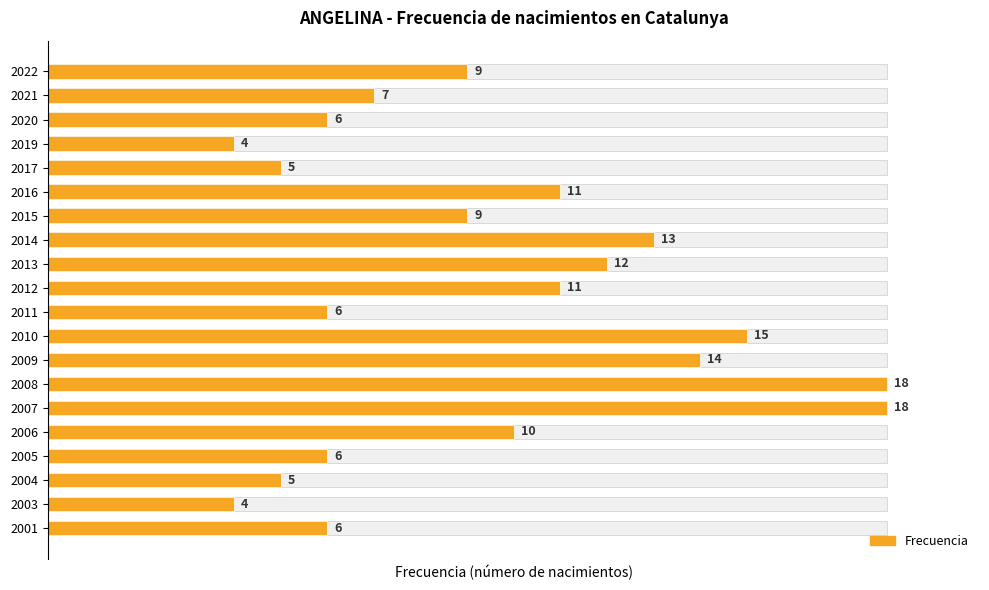

Rank the categories by value from lowest to highest.

2019, 2003, 2017, 2004, 2020, 2011, 2005, 2001, 2021, 2022, 2015, 2006, 2016, 2012, 2013, 2014, 2009, 2010, 2008, 2007